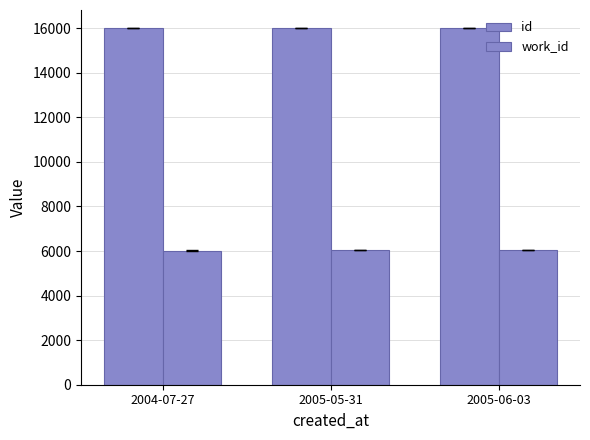

Which category has the lowest value across all series?

2004-07-27